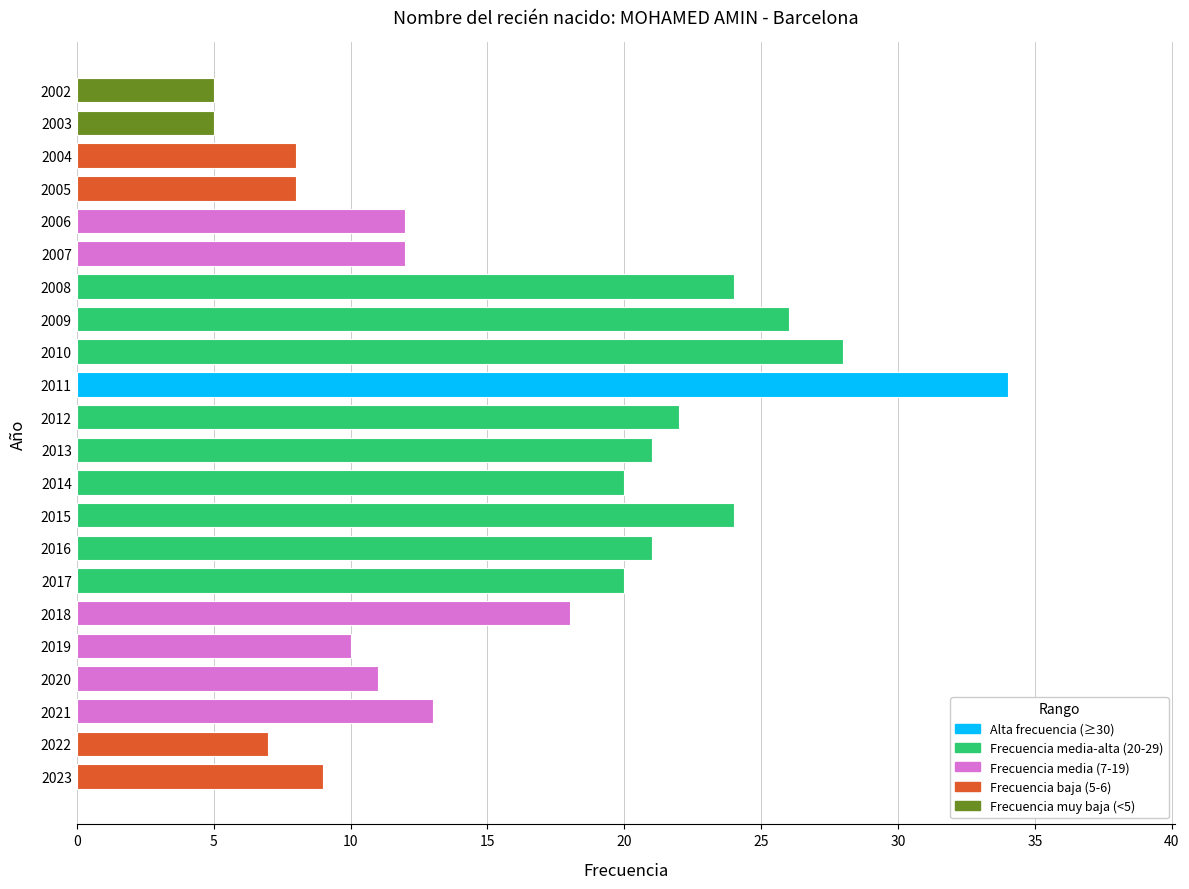

Approximately how many times larger is the value at 2016 compared to 2021?

1.6